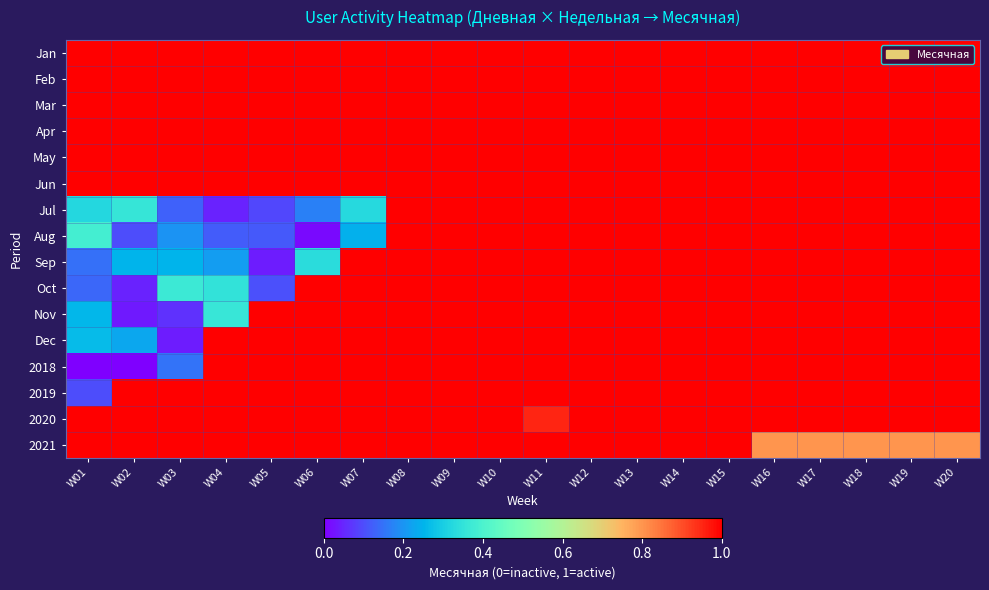

Reading left to right, list all the values displayed in this chart.

Jan: W01=1.0	W02=1.0	W03=1.0	W04=1.0	W05=1.0	W06=1.0	W07=1.0	W08=1.0	W09=1.0	W10=1.0	W11=1.0	W12=1.0	W13=1.0	W14=1.0	W15=1.0	W16=1.0	W17=1.0	W18=1.0	W19=1.0	W20=1.0
Feb: W01=1.0	W02=1.0	W03=1.0	W04=1.0	W05=1.0	W06=1.0	W07=1.0	W08=1.0	W09=1.0	W10=1.0	W11=1.0	W12=1.0	W13=1.0	W14=1.0	W15=1.0	W16=1.0	W17=1.0	W18=1.0	W19=1.0	W20=1.0
Mar: W01=1.0	W02=1.0	W03=1.0	W04=1.0	W05=1.0	W06=1.0	W07=1.0	W08=1.0	W09=1.0	W10=1.0	W11=1.0	W12=1.0	W13=1.0	W14=1.0	W15=1.0	W16=1.0	W17=1.0	W18=1.0	W19=1.0	W20=1.0
Apr: W01=1.0	W02=1.0	W03=1.0	W04=1.0	W05=1.0	W06=1.0	W07=1.0	W08=1.0	W09=1.0	W10=1.0	W11=1.0	W12=1.0	W13=1.0	W14=1.0	W15=1.0	W16=1.0	W17=1.0	W18=1.0	W19=1.0	W20=1.0
May: W01=1.0	W02=1.0	W03=1.0	W04=1.0	W05=1.0	W06=1.0	W07=1.0	W08=1.0	W09=1.0	W10=1.0	W11=1.0	W12=1.0	W13=1.0	W14=1.0	W15=1.0	W16=1.0	W17=1.0	W18=1.0	W19=1.0	W20=1.0
Jun: W01=1.0	W02=1.0	W03=1.0	W04=1.0	W05=1.0	W06=1.0	W07=1.0	W08=1.0	W09=1.0	W10=1.0	W11=1.0	W12=1.0	W13=1.0	W14=1.0	W15=1.0	W16=1.0	W17=1.0	W18=1.0	W19=1.0	W20=1.0
Jul: W01=0.3	W02=0.4	W03=0.1	W04=0.0	W05=0.1	W06=0.2	W07=0.3	W08=1.0	W09=1.0	W10=1.0	W11=1.0	W12=1.0	W13=1.0	W14=1.0	W15=1.0	W16=1.0	W17=1.0	W18=1.0	W19=1.0	W20=1.0
Aug: W01=0.4	W02=0.1	W03=0.2	W04=0.1	W05=0.1	W06=0.0	W07=0.2	W08=1.0	W09=1.0	W10=1.0	W11=1.0	W12=1.0	W13=1.0	W14=1.0	W15=1.0	W16=1.0	W17=1.0	W18=1.0	W19=1.0	W20=1.0
Sep: W01=0.1	W02=0.3	W03=0.3	W04=0.2	W05=0.0	W06=0.3	W07=1.0	W08=1.0	W09=1.0	W10=1.0	W11=1.0	W12=1.0	W13=1.0	W14=1.0	W15=1.0	W16=1.0	W17=1.0	W18=1.0	W19=1.0	W20=1.0
Oct: W01=0.1	W02=0.0	W03=0.4	W04=0.4	W05=0.1	W06=1.0	W07=1.0	W08=1.0	W09=1.0	W10=1.0	W11=1.0	W12=1.0	W13=1.0	W14=1.0	W15=1.0	W16=1.0	W17=1.0	W18=1.0	W19=1.0	W20=1.0
Nov: W01=0.3	W02=0.0	W03=0.1	W04=0.4	W05=1.0	W06=1.0	W07=1.0	W08=1.0	W09=1.0	W10=1.0	W11=1.0	W12=1.0	W13=1.0	W14=1.0	W15=1.0	W16=1.0	W17=1.0	W18=1.0	W19=1.0	W20=1.0
Dec: W01=0.3	W02=0.2	W03=0.0	W04=1.0	W05=1.0	W06=1.0	W07=1.0	W08=1.0	W09=1.0	W10=1.0	W11=1.0	W12=1.0	W13=1.0	W14=1.0	W15=1.0	W16=1.0	W17=1.0	W18=1.0	W19=1.0	W20=1.0
2018: W01=0.0	W02=0.0	W03=0.1	W04=1.0	W05=1.0	W06=1.0	W07=1.0	W08=1.0	W09=1.0	W10=1.0	W11=1.0	W12=1.0	W13=1.0	W14=1.0	W15=1.0	W16=1.0	W17=1.0	W18=1.0	W19=1.0	W20=1.0
2019: W01=0.1	W02=1.0	W03=1.0	W04=1.0	W05=1.0	W06=1.0	W07=1.0	W08=1.0	W09=1.0	W10=1.0	W11=1.0	W12=1.0	W13=1.0	W14=1.0	W15=1.0	W16=1.0	W17=1.0	W18=1.0	W19=1.0	W20=1.0
2020: W01=1.0	W02=1.0	W03=1.0	W04=1.0	W05=1.0	W06=1.0	W07=1.0	W08=1.0	W09=1.0	W10=1.0	W11=0.9	W12=1.0	W13=1.0	W14=1.0	W15=1.0	W16=1.0	W17=1.0	W18=1.0	W19=1.0	W20=1.0
2021: W01=1.0	W02=1.0	W03=1.0	W04=1.0	W05=1.0	W06=1.0	W07=1.0	W08=1.0	W09=1.0	W10=1.0	W11=1.0	W12=1.0	W13=1.0	W14=1.0	W15=1.0	W16=0.8	W17=0.8	W18=0.8	W19=0.8	W20=0.8